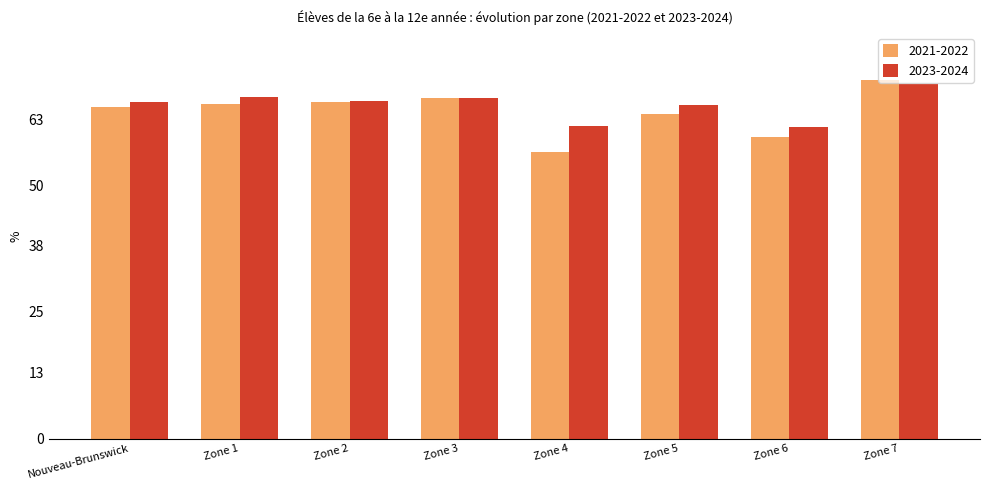

Which label corresponds to the largest value in the chart?

Zone 7